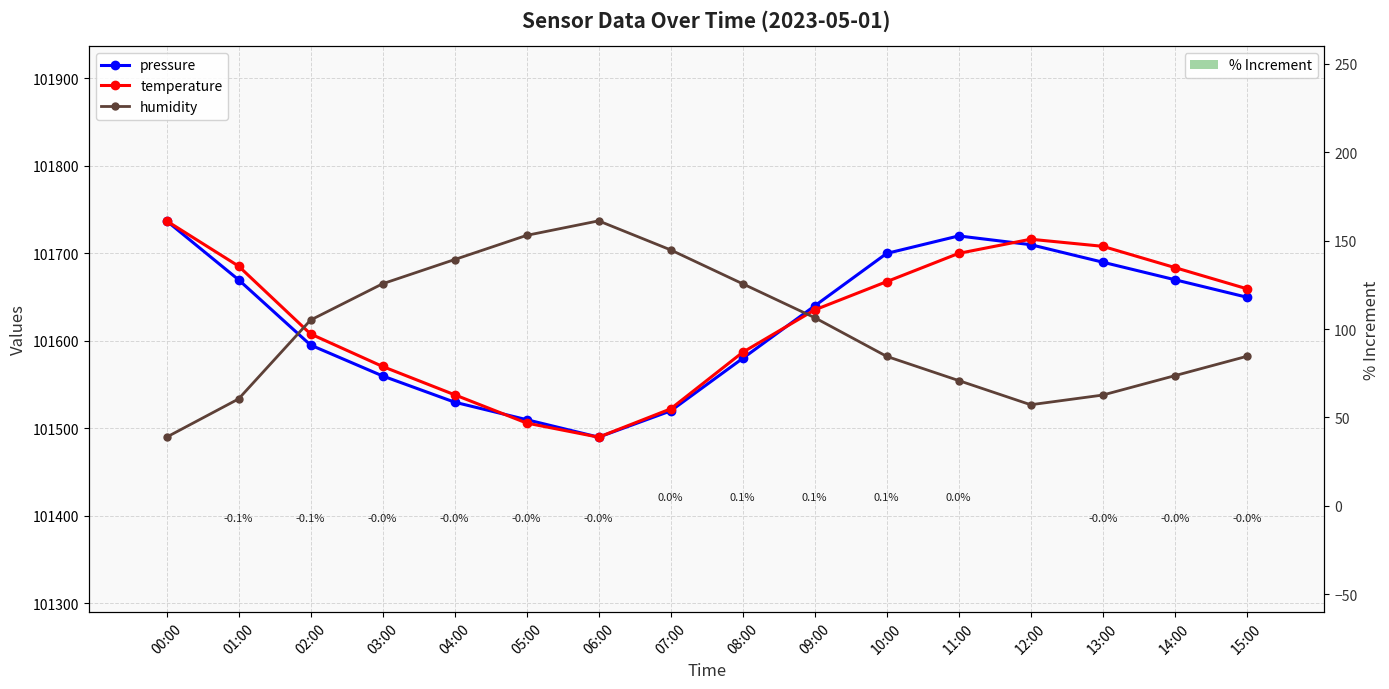

Reading left to right, extract all data points from this chart.

pressure: 101737.2	101669.9	101595.3	101560.0	101530.0	101510.0	101490.0	101520.0	101580.0	101640.0	101700.0	101720.0	101710.0	101690.0	101670.0	101650.0
temperature: 101737.2	101685.5	101608.0	101570.8	101538.5	101506.2	101490.0	101522.3	101586.9	101635.4	101667.7	101700.1	101716.2	101708.1	101683.9	101659.7
humidity: 101490.0	101533.7	101623.8	101665.3	101693.0	101720.6	101737.2	101704.0	101665.3	101626.6	101582.4	101554.7	101527.1	101538.1	101560.2	101582.4
% Increment: 0.0	-0.1	-0.1	-0.0	-0.0	-0.0	-0.0	0.0	0.1	0.1	0.1	0.0	-0.0	-0.0	-0.0	-0.0